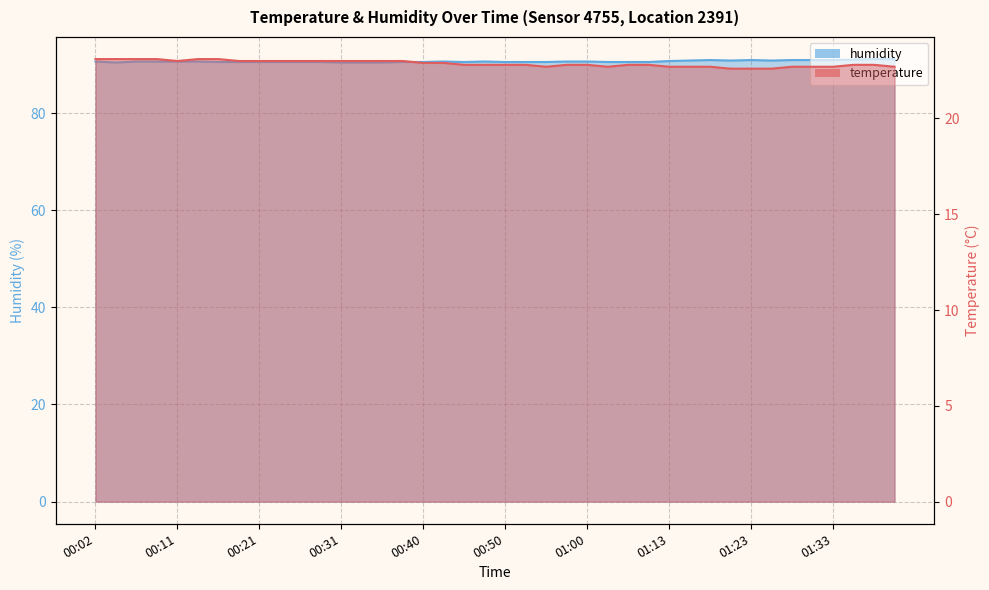

At which label does humidity reach its minimum?

00:04